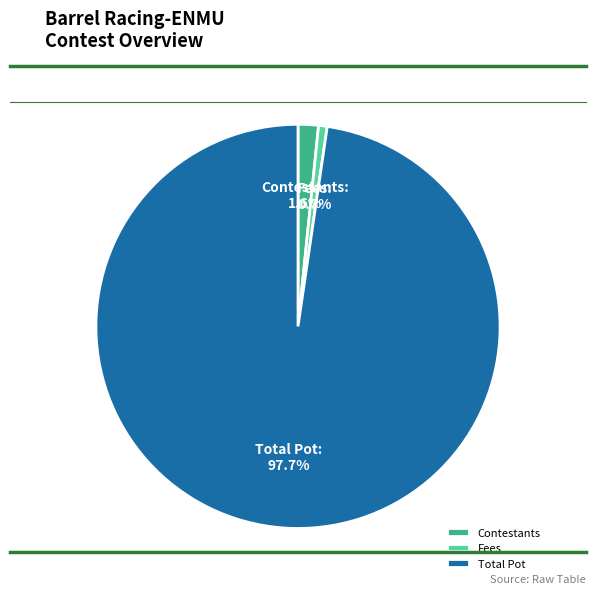

Which has a higher value, Total Pot or Fees?

Total Pot